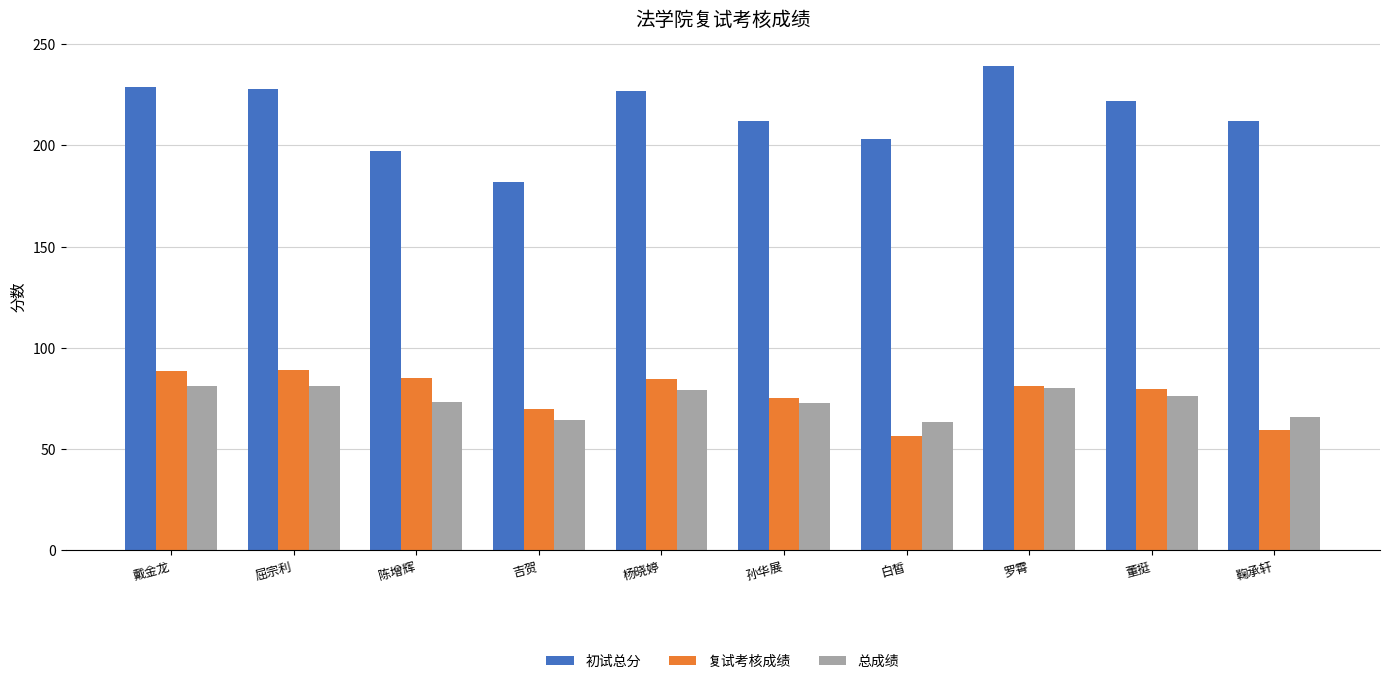

What is the greatest value displayed?

239.0